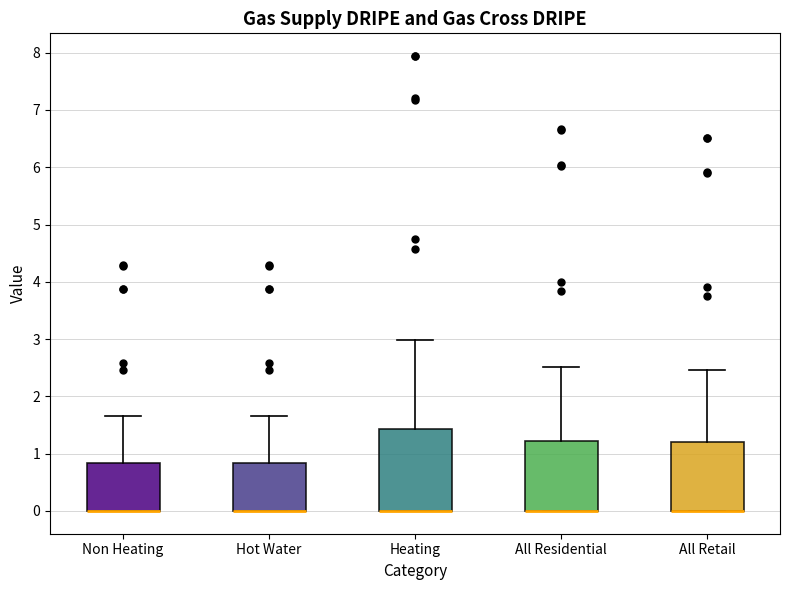

Reading left to right, read every box against the y-axis: the position of its median line, the range the box covers, and the ends of its whiskers. The values are not printed on the chart, so give them approximately, as read against the axis.

Non Heating: median 0.0 (drawn on the box's lower edge), box 0.0 to 0.8, whiskers 0.0 to 1.7
Hot Water: median 0.0 (drawn on the box's lower edge), box 0.0 to 0.8, whiskers 0.0 to 1.7
Heating: median 0.0 (drawn on the box's lower edge), box 0.0 to 1.4, whiskers 0.0 to 3.0
All Residential: median 0.0 (drawn on the box's lower edge), box 0.0 to 1.2, whiskers 0.0 to 2.5
All Retail: median 0.0 (drawn on the box's lower edge), box 0.0 to 1.2, whiskers 0.0 to 2.5